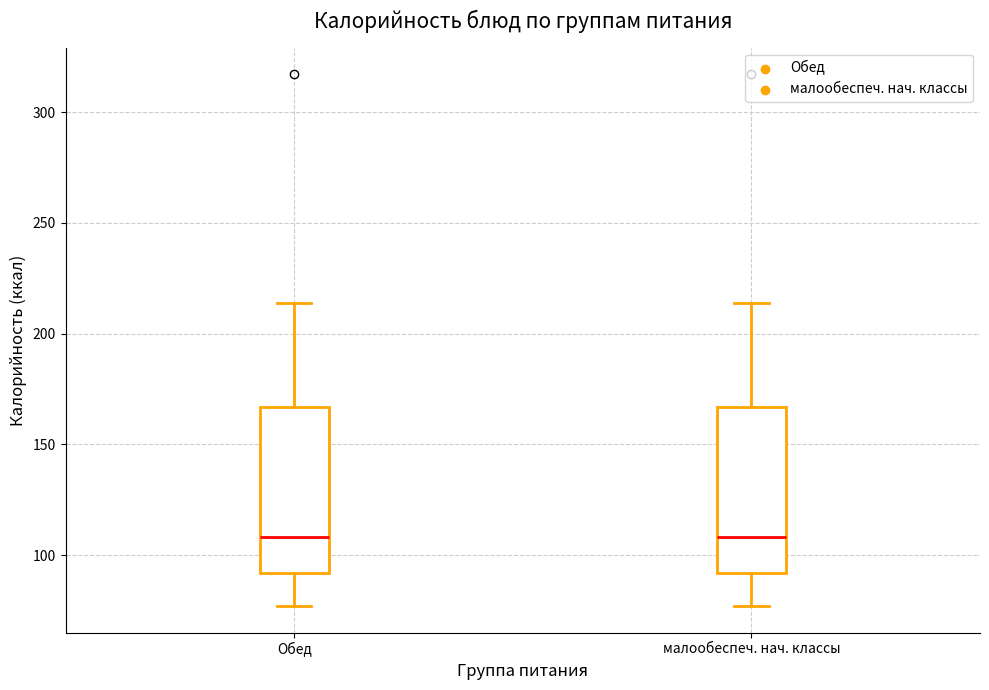

Where does the lower whisker of the box for Обед end on the y-axis? The values are not printed on the chart, so give them approximately, as read against the axis.

75